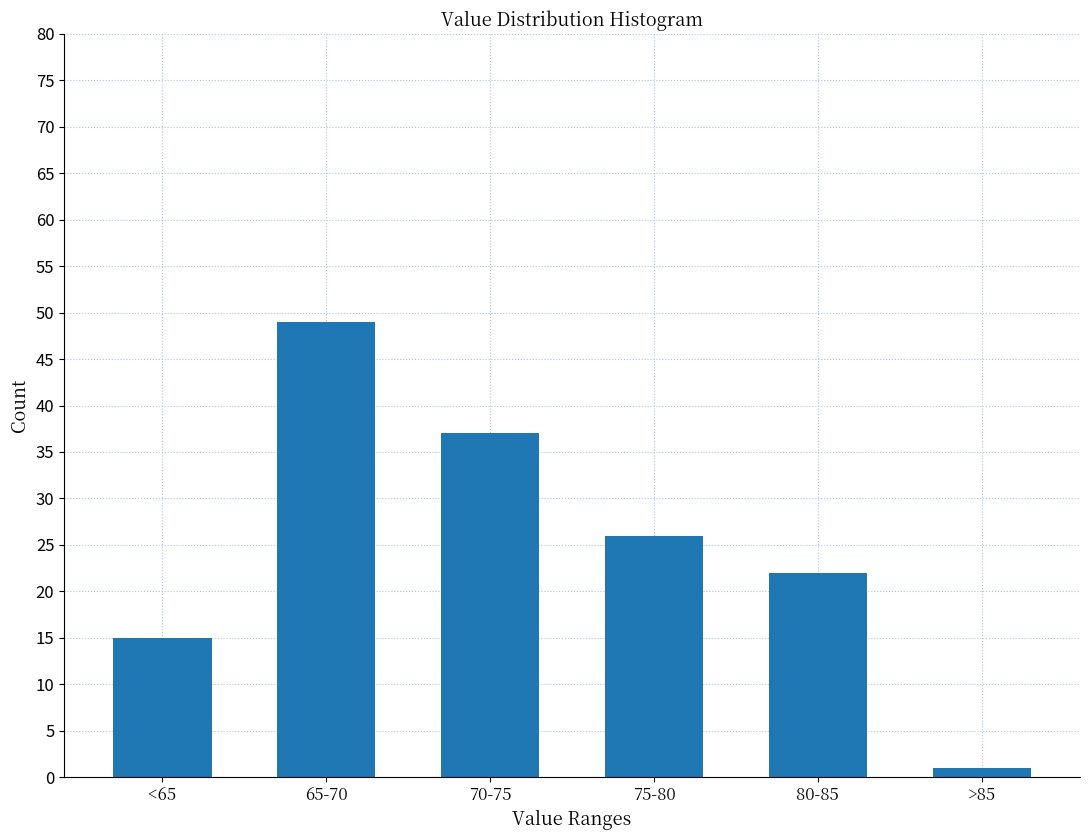

Reading right to left, transcribe all the data shown in this chart.

1	22	26	37	49	15